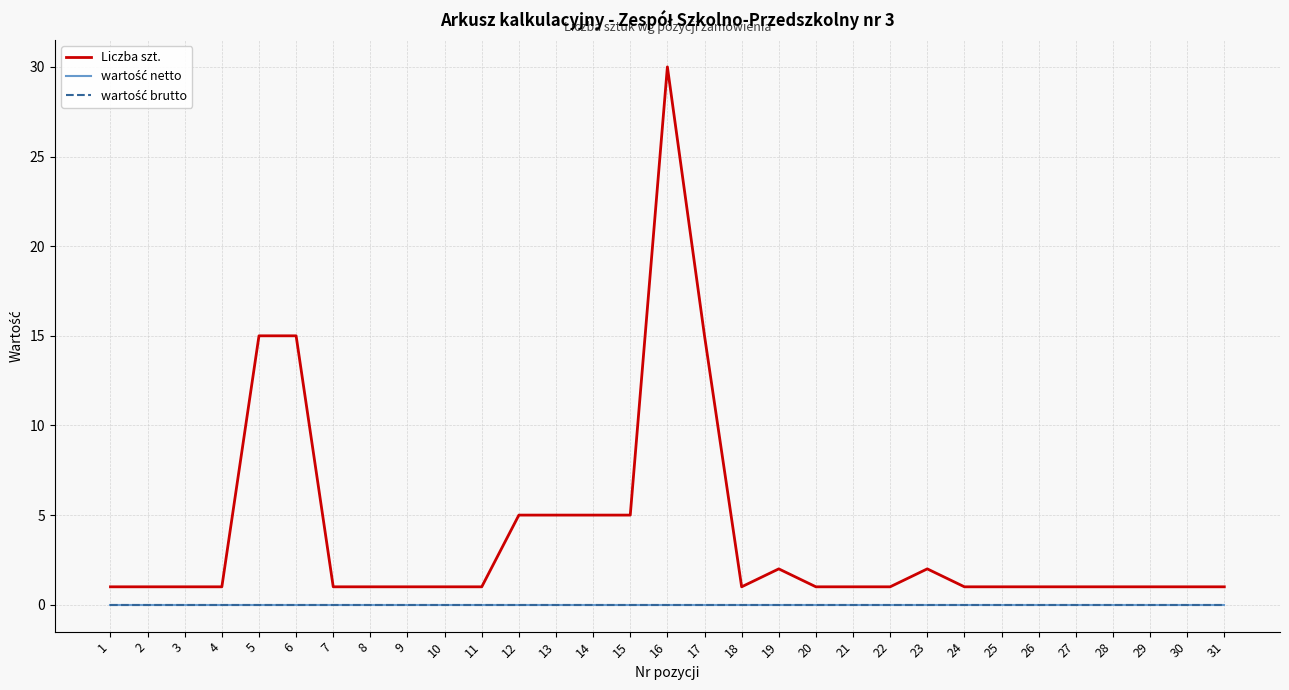

At which label does Liczba szt. reach its peak?

16